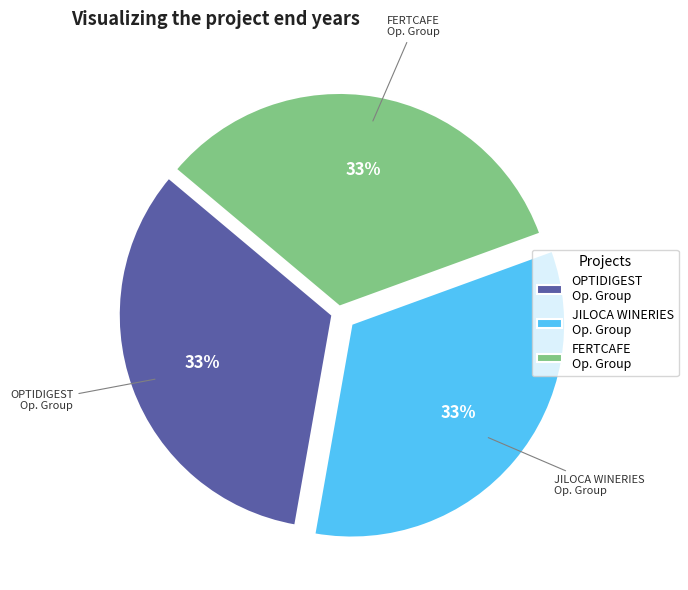

What is the ratio of the value at OPTIDIGEST Op. Group to the value at FERTCAFE Op. Group?

1.0